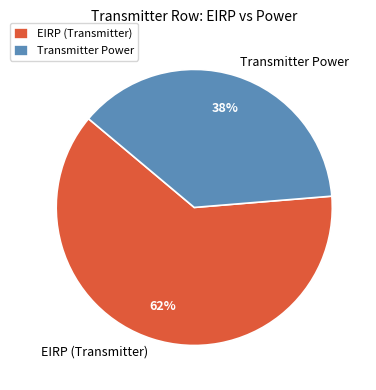

The EIRP (Transmitter) slice represents 72% of the pie. True or false?

False